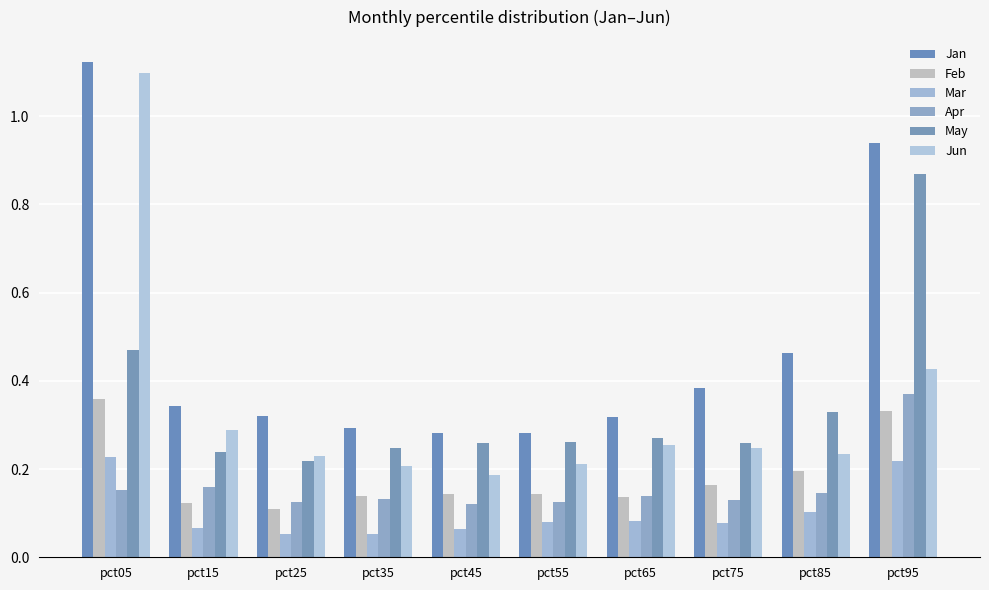

List the labels in order of Feb value, largest first.

pct05, pct95, pct85, pct75, pct55, pct45, pct35, pct65, pct15, pct25